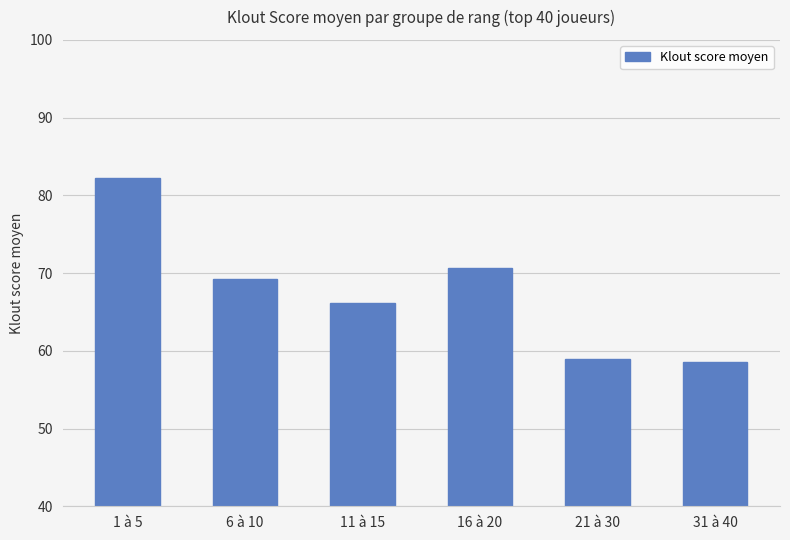

How many values are below 69?

3